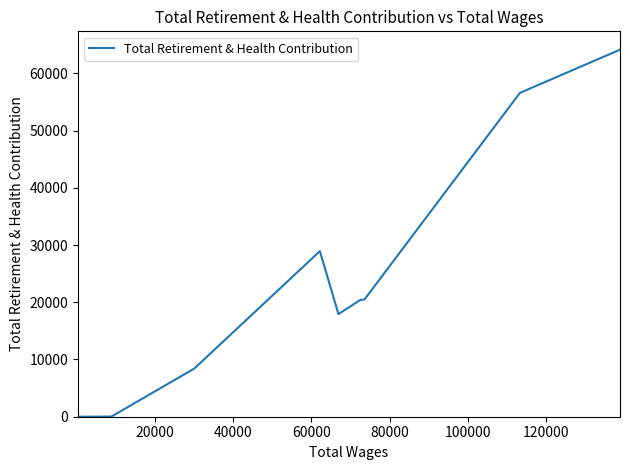

Is it true that the value at 9 is -22607?

False